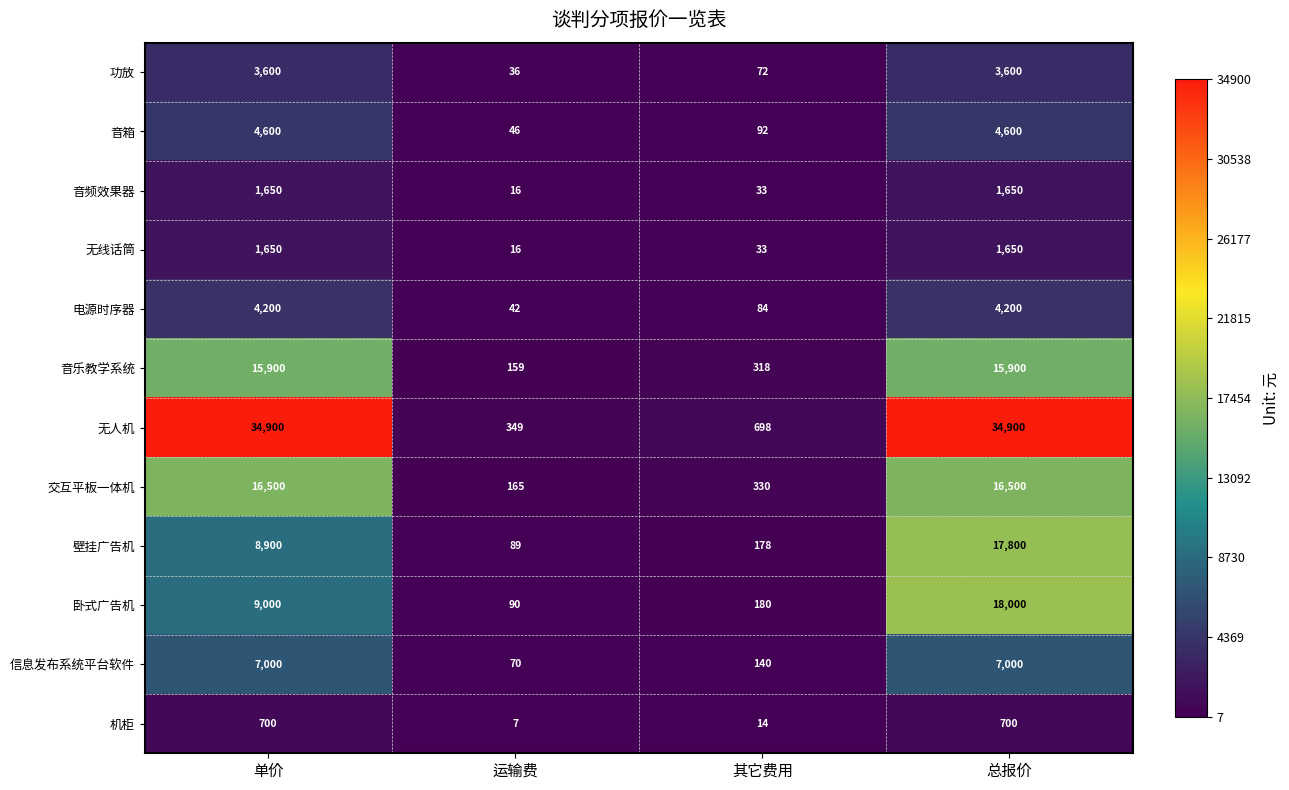

What is the difference between the maximum and minimum values in the 无人机 series?

34551